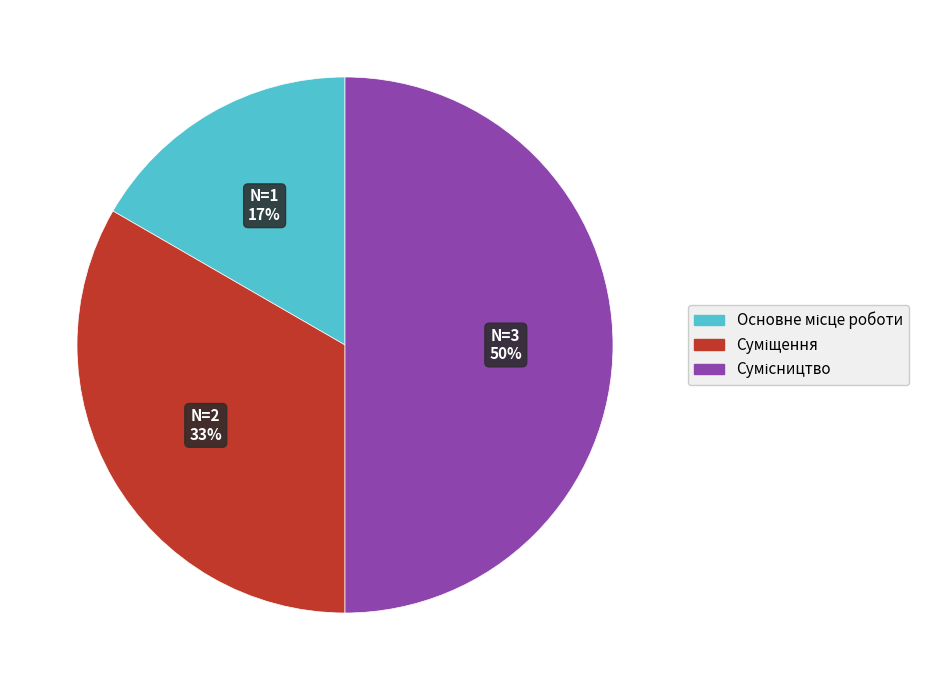

To the nearest percent, what is the difference between the largest and smallest slice percentages?

33%